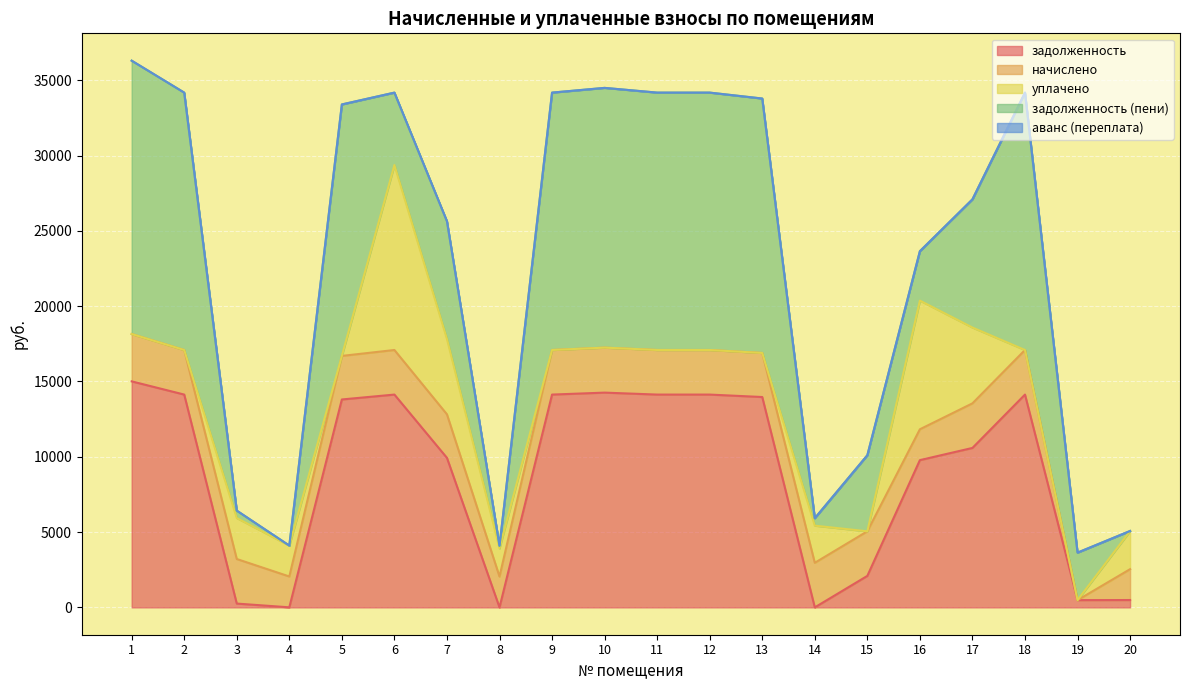

How many values in the уплачено series are below 1?

10